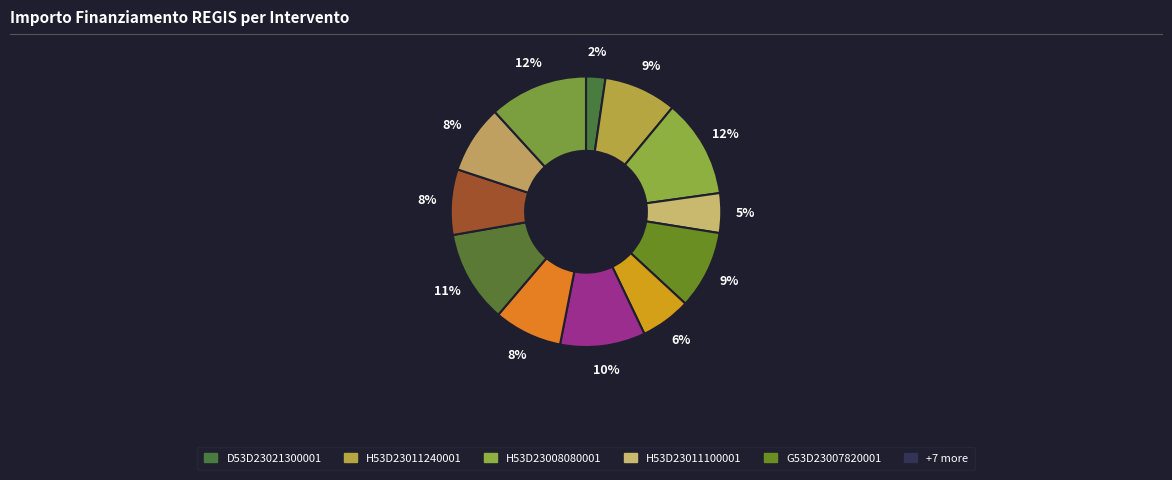

Count the number of slices in the pie.

12